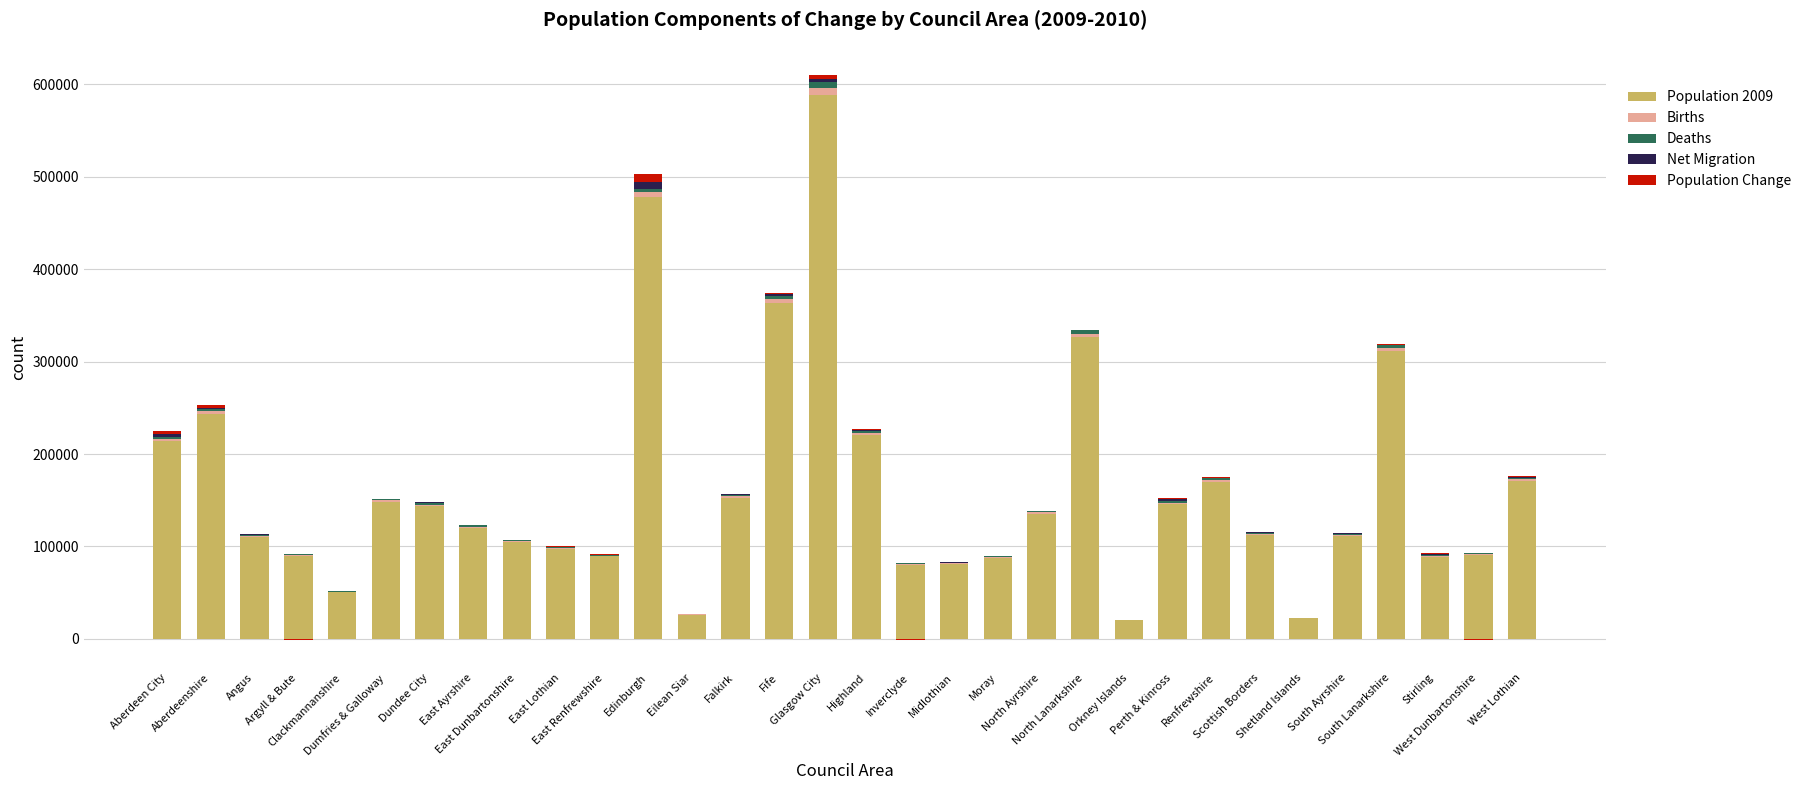

What position from the left is North Lanarkshire?

22